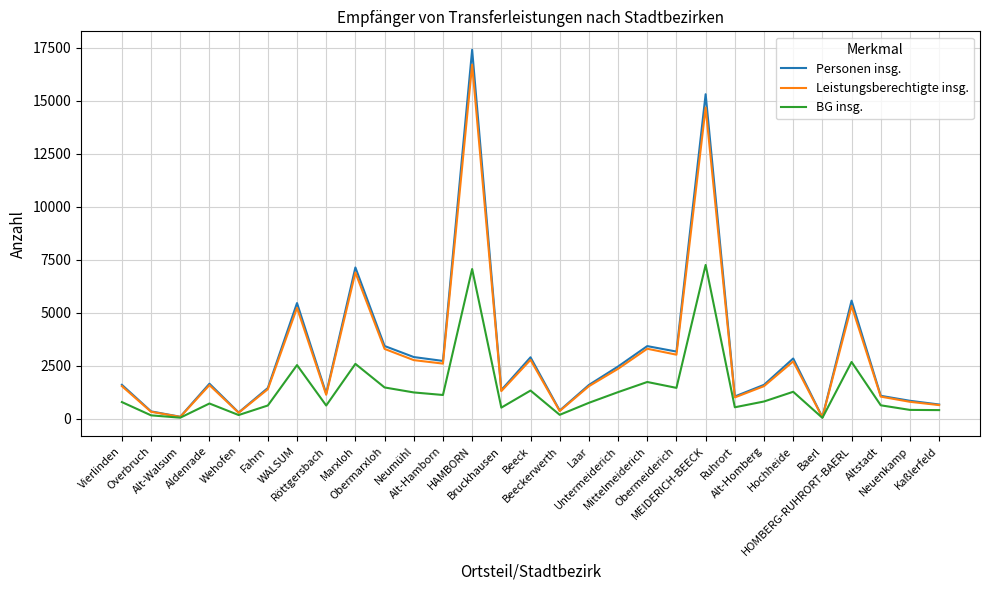

What is the spread (max minus min) of values at Röttgersbach?

566